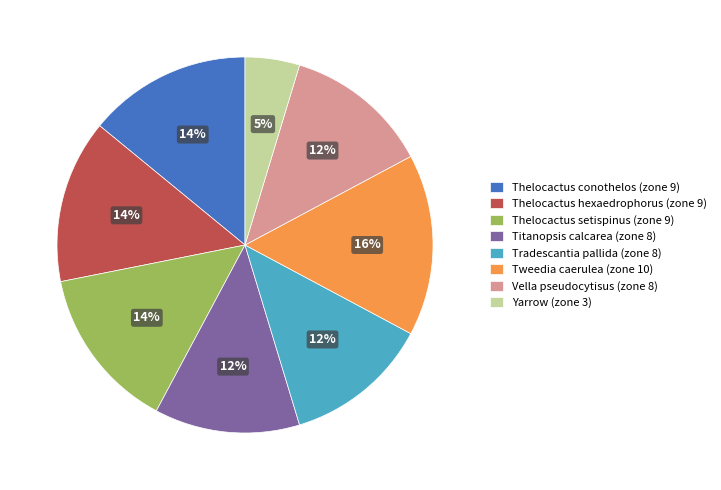

True or false: Yarrow accounts for 13% of the total.

False